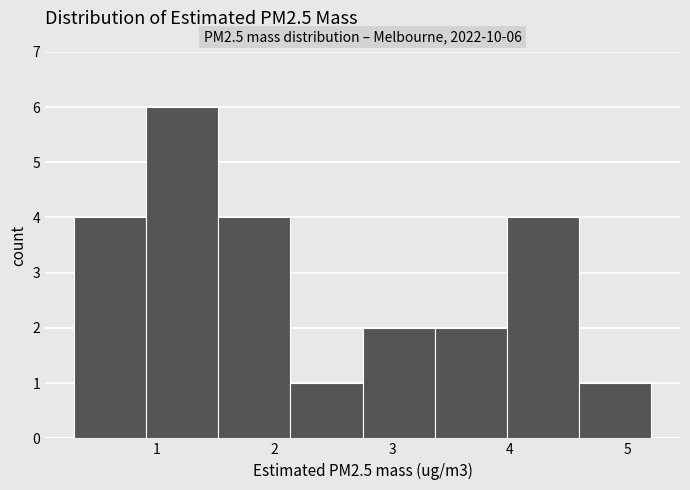

Which range on the x-axis has the tallest bar?

0.9 to 1.5